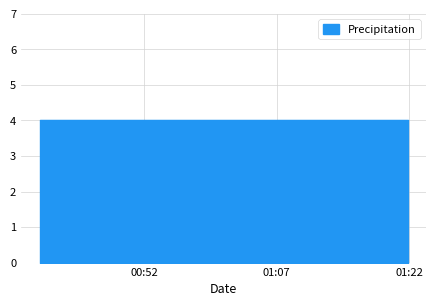

What is the label of the 17th point from the left?

2022-11-15T00:58:37